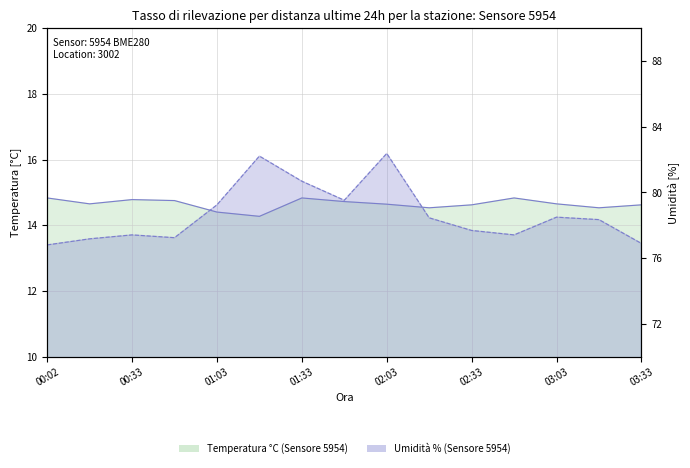

What is the difference between the temperature values at 11 and 02:33?

0.6